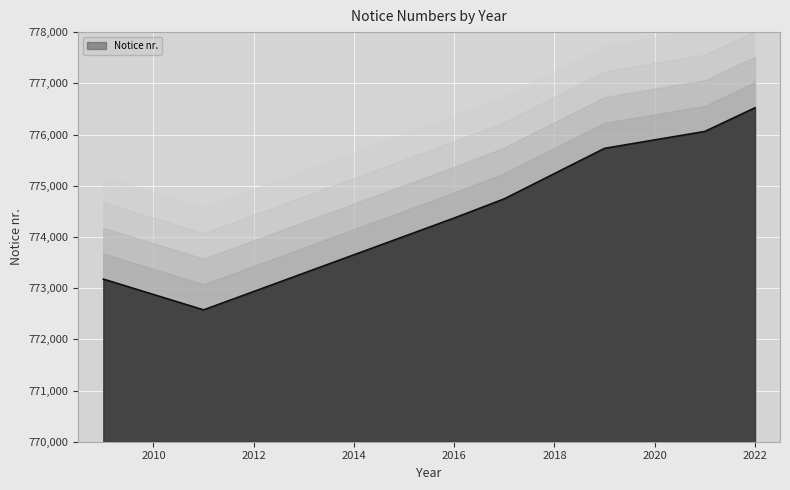

Count the number of categories in the chart.

12